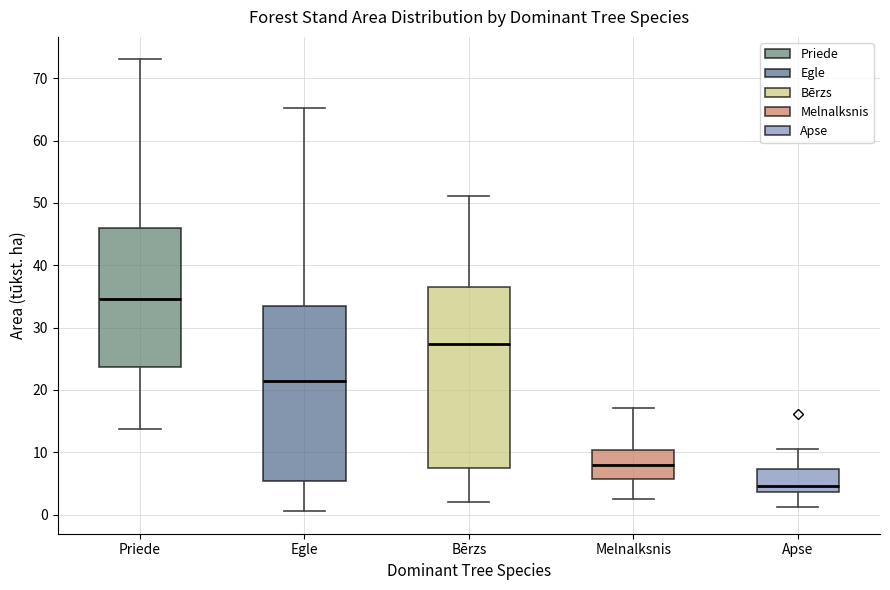

Comparing the boxes themselves (not the whiskers), which one is the tallest?

Bērzs